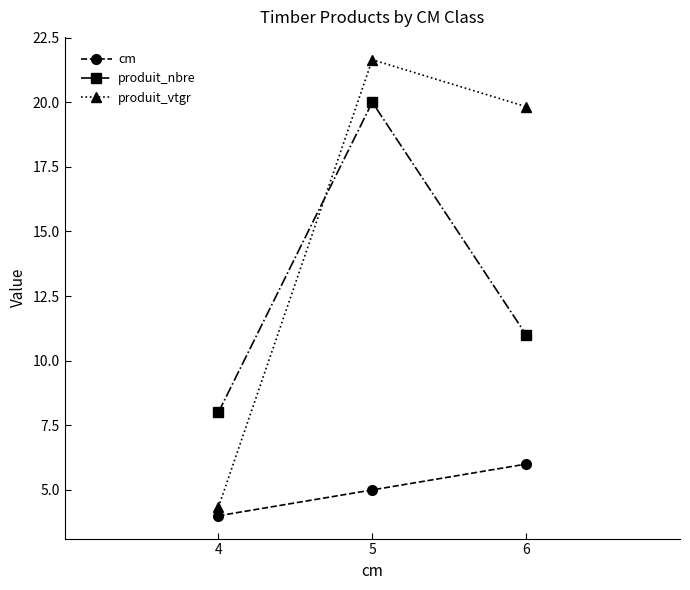

At 4, list the series in order from largest to smallest.

produit_nbre, produit_vtgr, cm